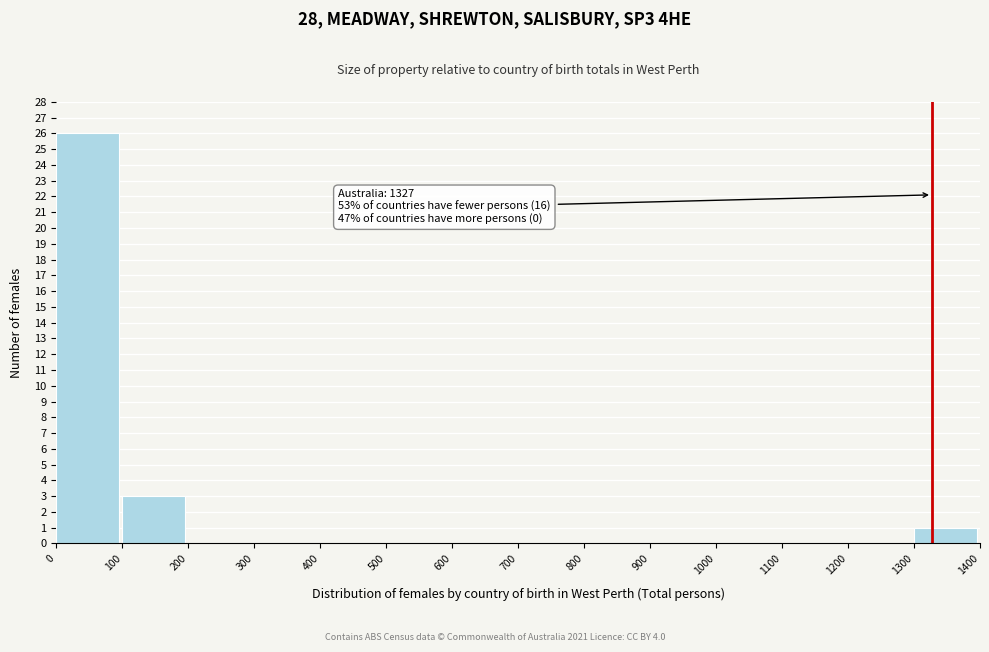

Over which range of the x-axis is the bar tallest?

0 to 100